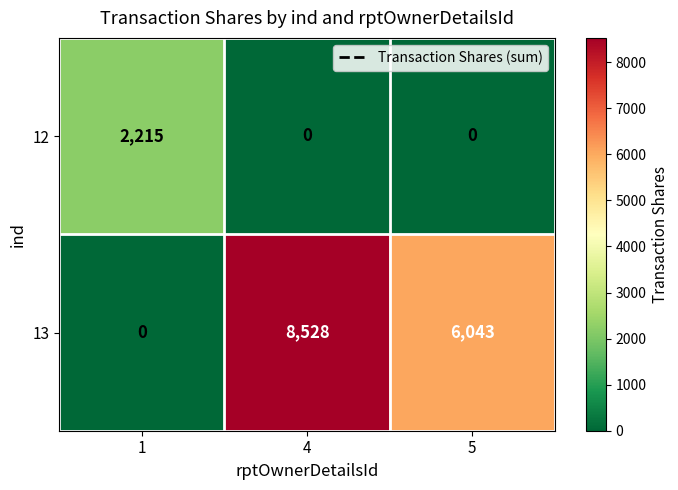

Rank the series at 1 from highest to lowest value.

12, 13